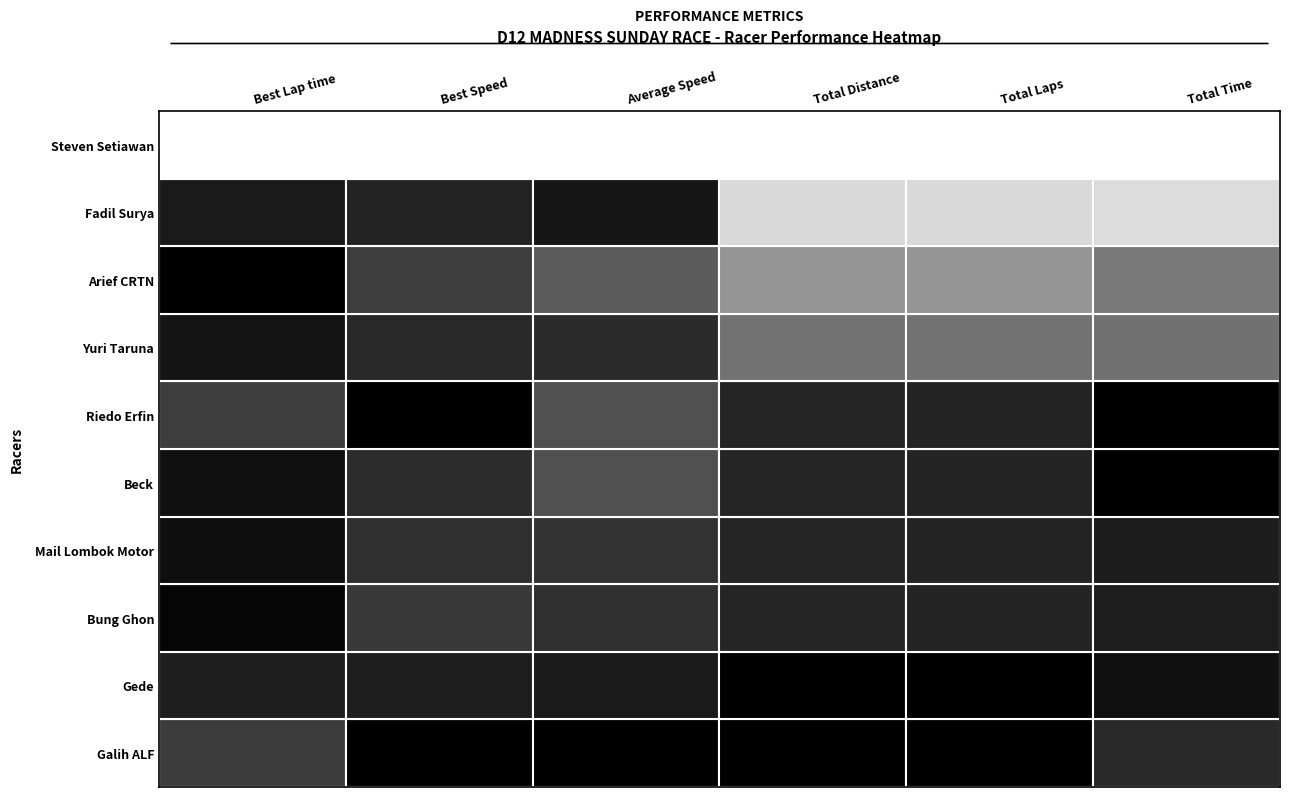

Is it true that Gede equals 21.5 at Best Speed?

True